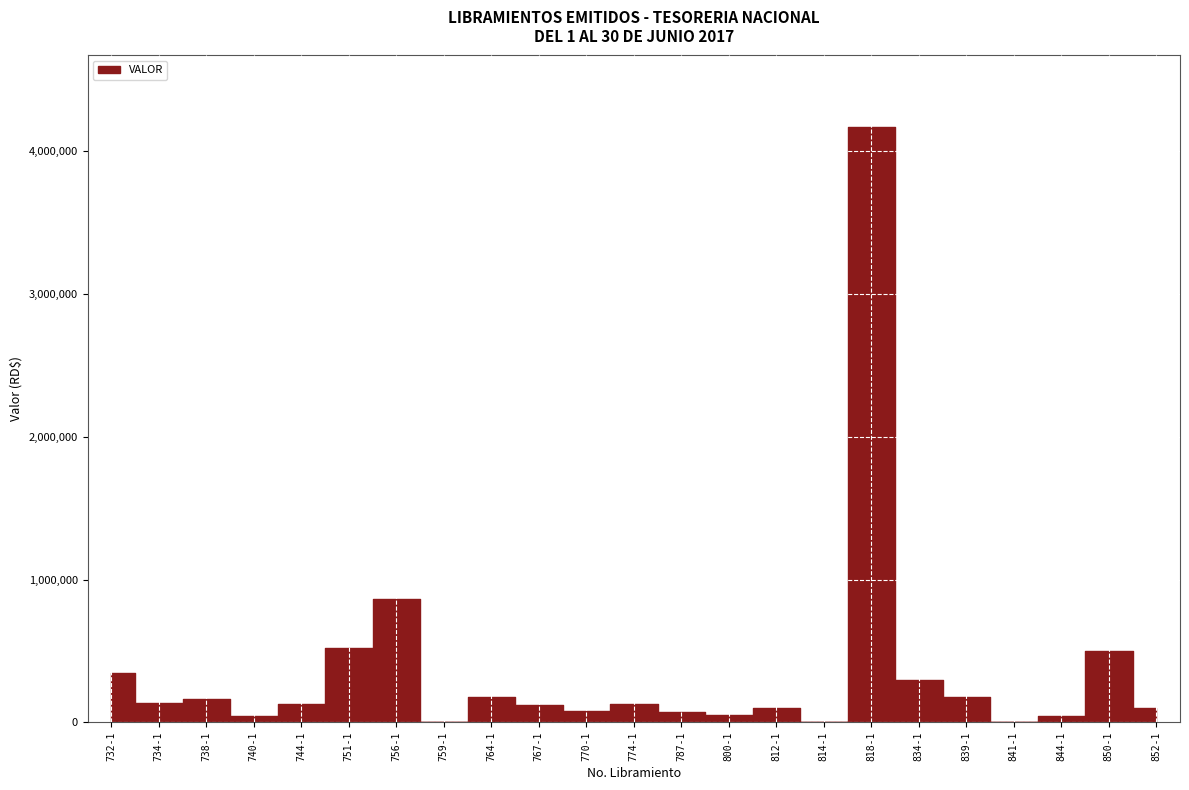

Where is the data nearest to the value 2085938?

756-1